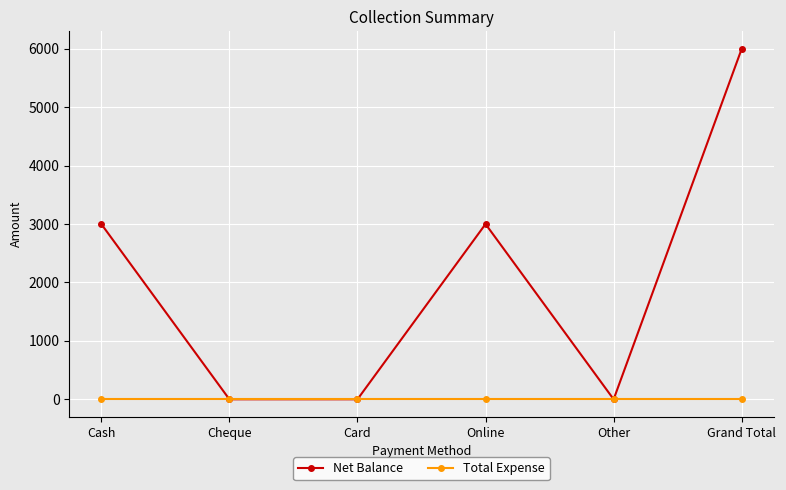

Count the Net Balance values in the range 0 to 3000.

5